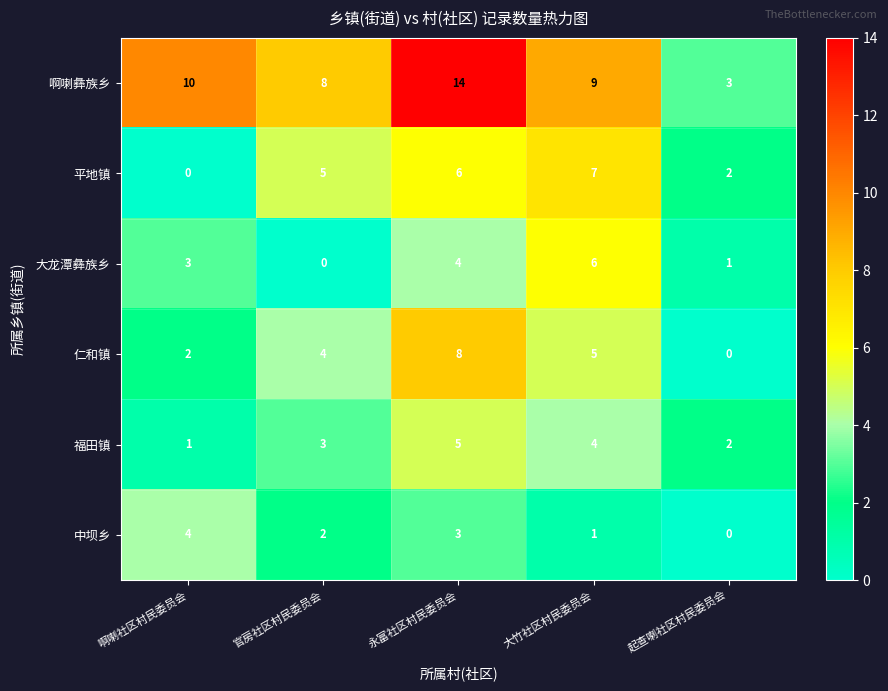

Where is 啊喇彝族乡 nearest to the value 8?

官房社区村民委员会